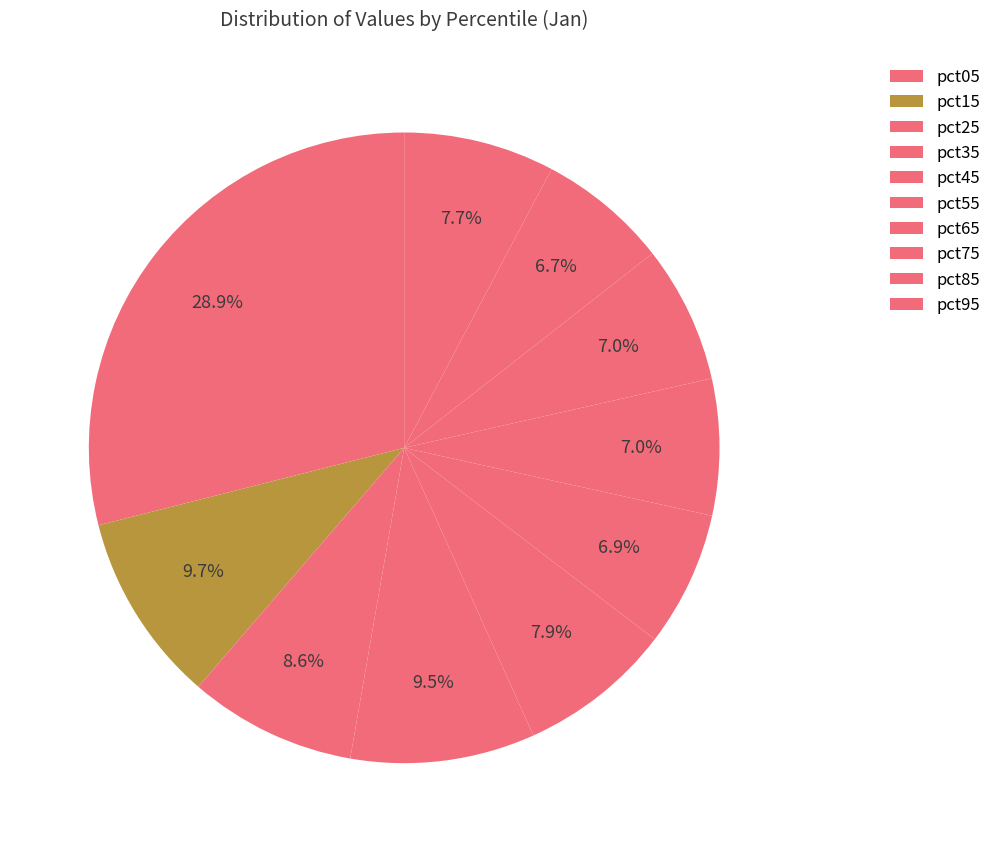

How many segments does this pie chart have?

10